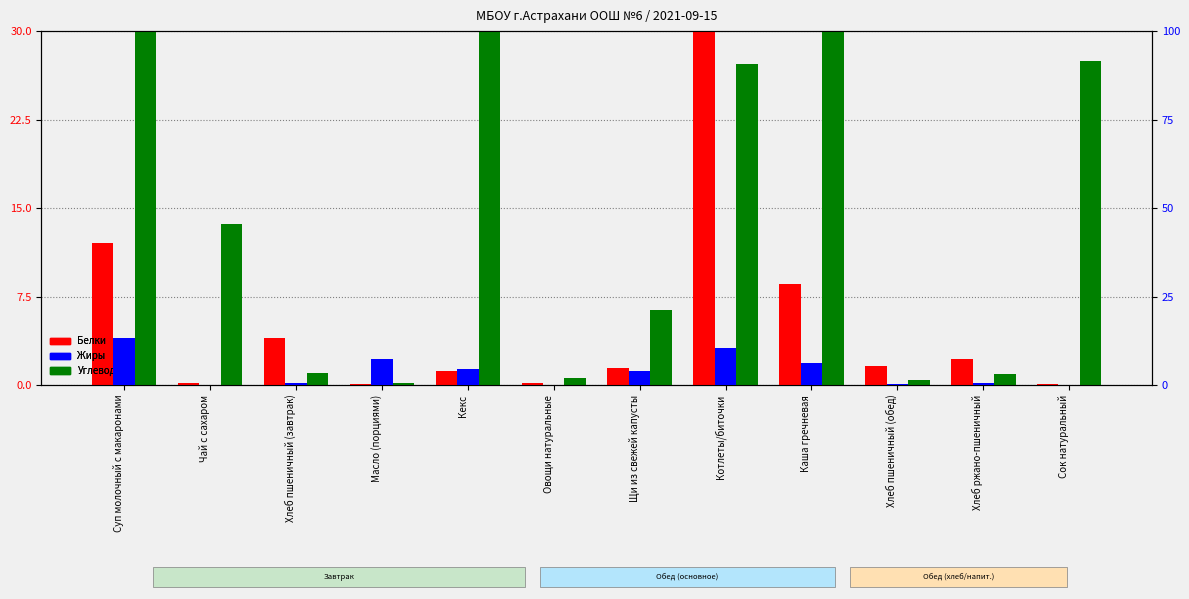

True or false: Углеводы has a value of 6.3 at Щи из свежей капусты.

True